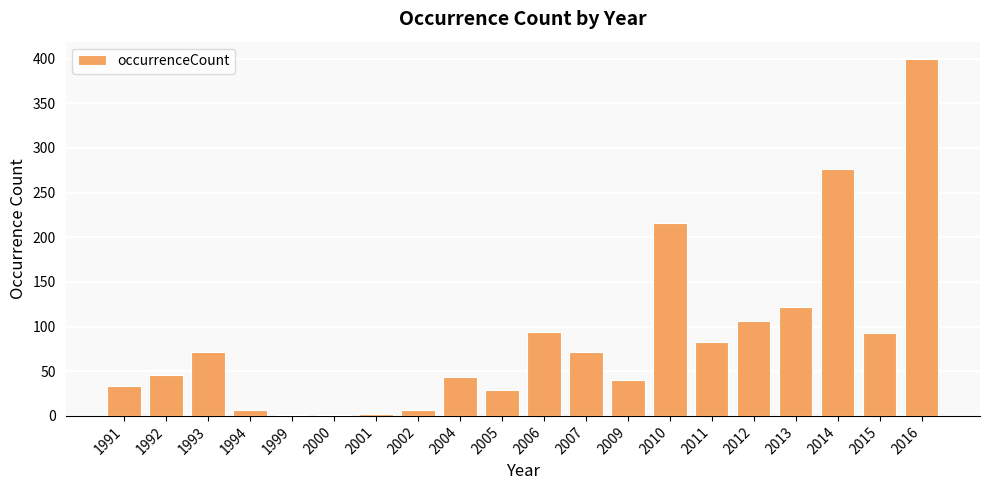

At which label is the value closest to 200?

2010